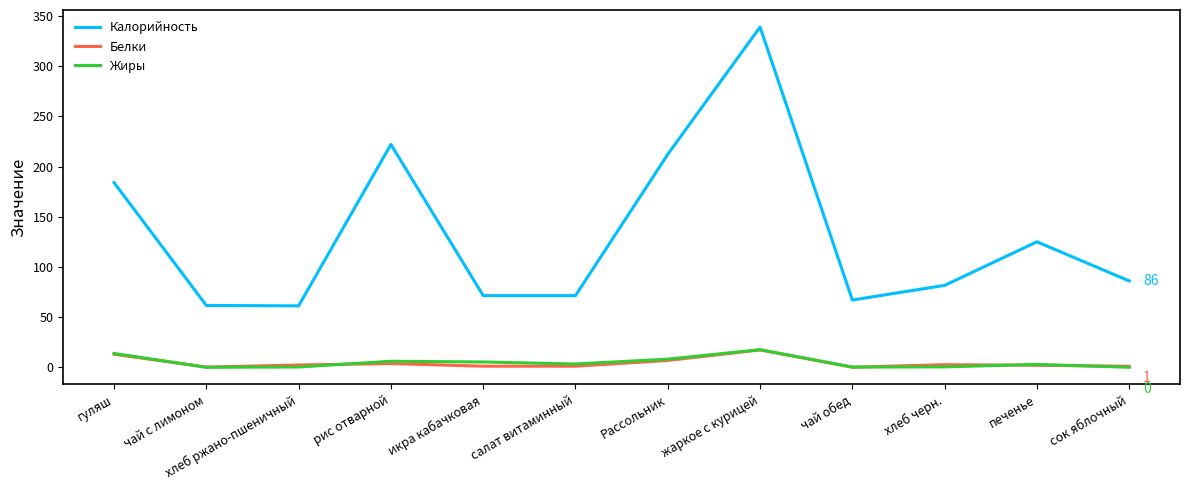

Which category has the highest value in the Калорийность series?

жаркое с курицей